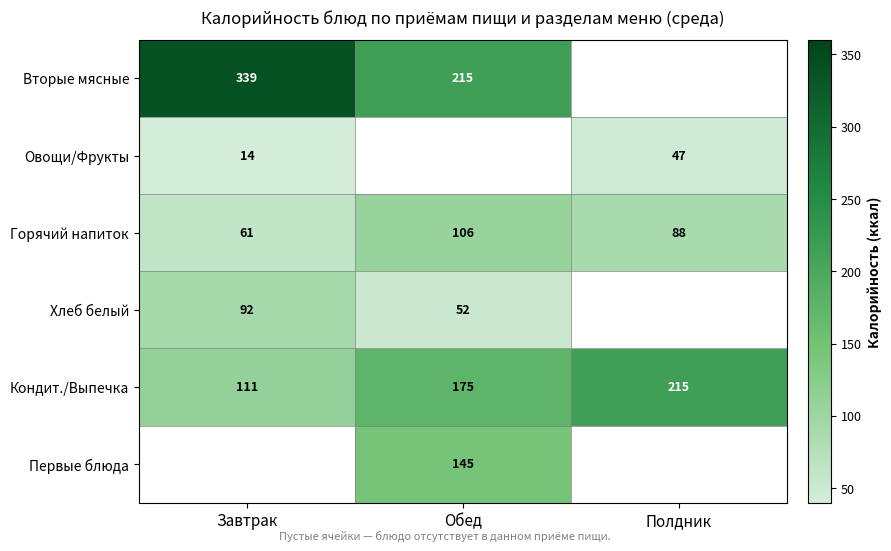

What is the maximum value for Кондит./Выпечка?

215